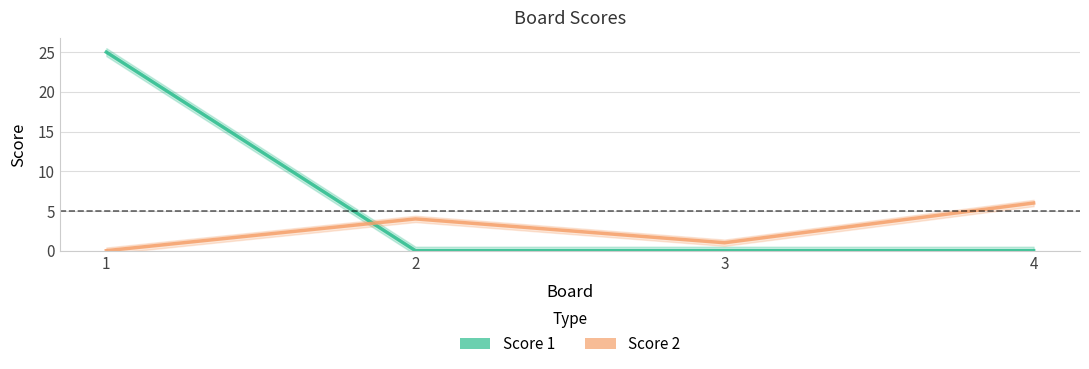

Rank the categories by Score 1 value from highest to lowest.

1, 2, 3, 4